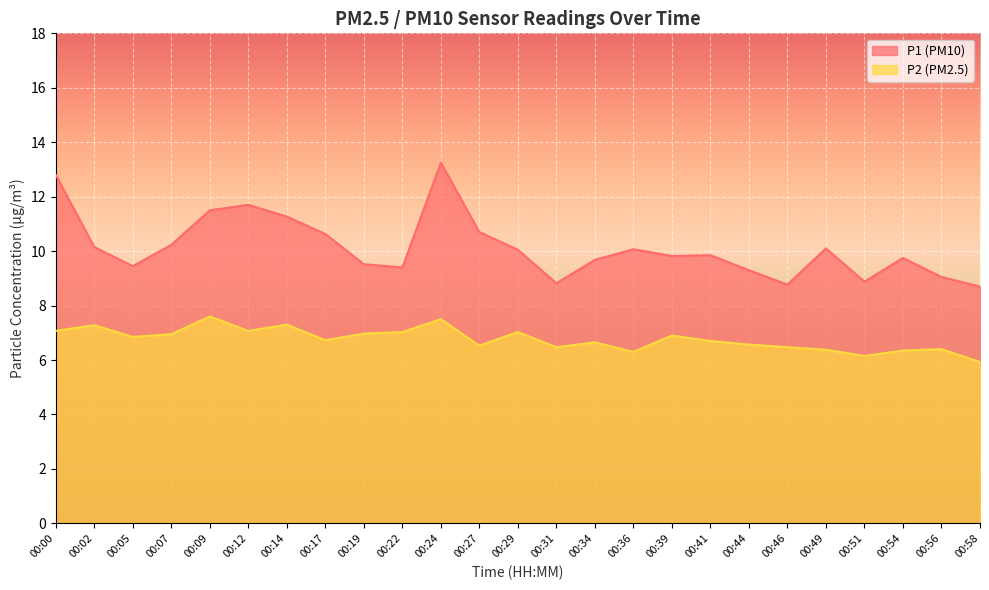

True or false: P1 has a value of 13.9 at 00:51.

False